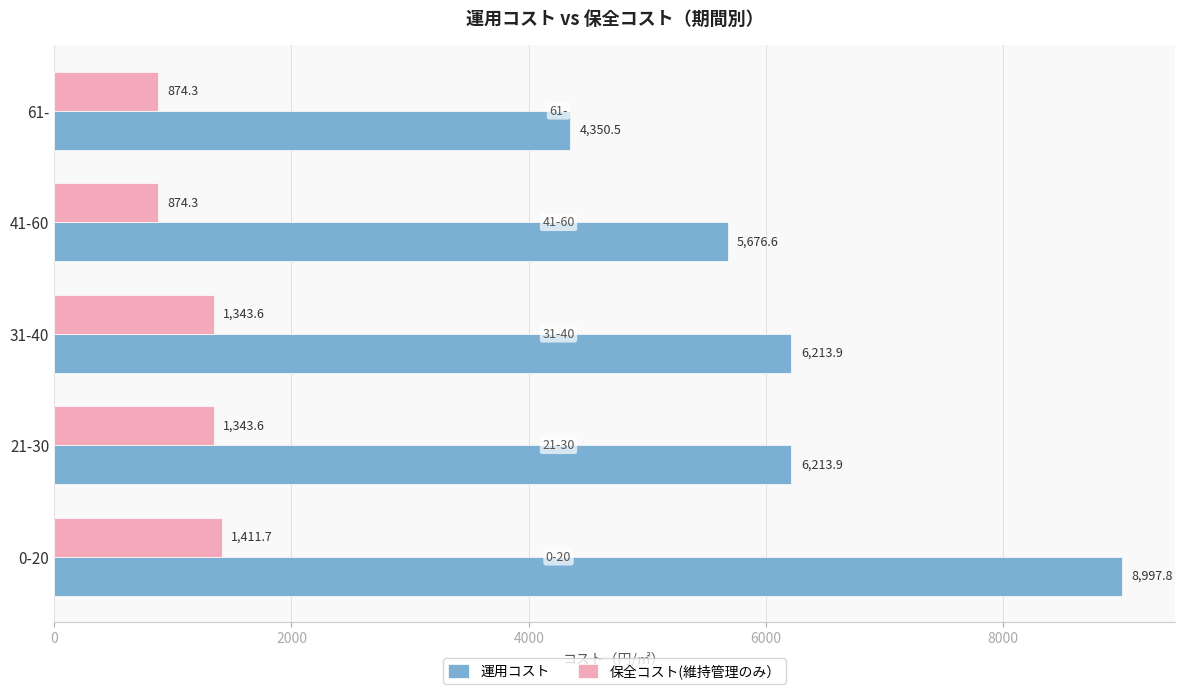

How many categories are shown in the chart?

5